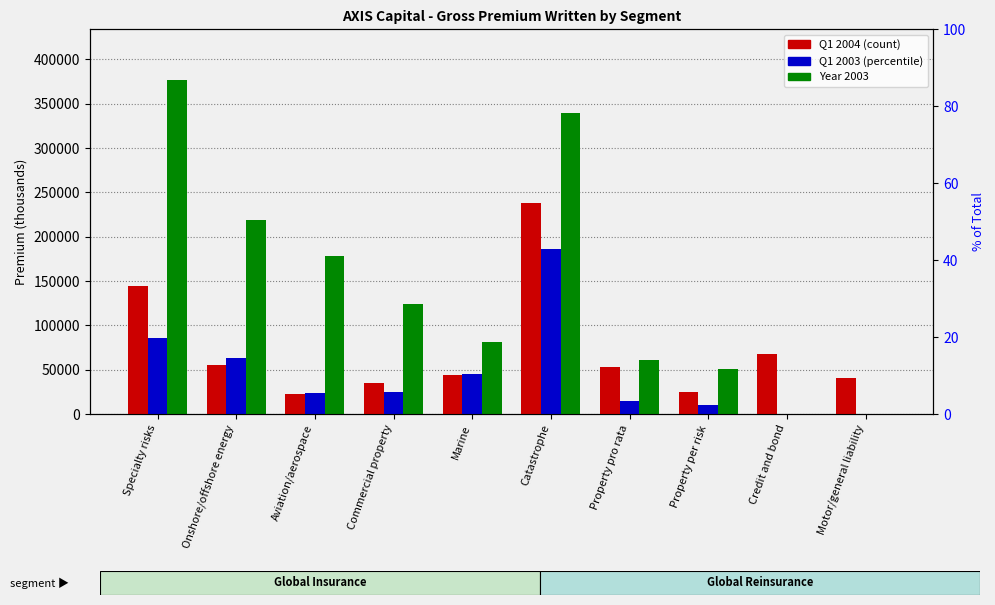

Reading left to right, transcribe all the data shown in this chart.

Q1 2004 (Mar 31, 2004): Specialty risks=143917	Onshore/offshore energy=55145	Aviation/aerospace=23188	Commercial property=34537	Marine=43621	Catastrophe=238037	Property pro rata=52649	Property per risk=24560	Credit and bond=67582	Motor/general liability=40635
Q1 2003 (Mar 31, 2003): Specialty risks=86003	Onshore/offshore energy=63324	Aviation/aerospace=23724	Commercial property=25141	Marine=45455	Catastrophe=186017	Property pro rata=14582	Property per risk=10181	Credit and bond=0	Motor/general liability=0
Year 2003 (Dec 31, 2003): Specialty risks=377336	Onshore/offshore energy=219386	Aviation/aerospace=178442	Commercial property=124135	Marine=81362	Catastrophe=339137	Property pro rata=61003	Property per risk=50681	Credit and bond=0	Motor/general liability=0